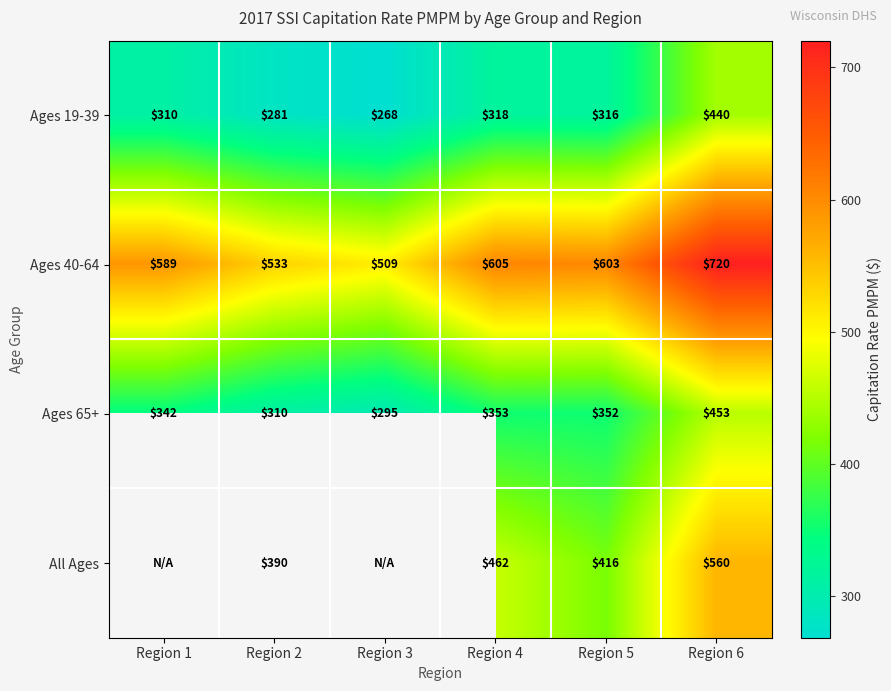

At which label does Ages 65+ reach its minimum?

Region 3